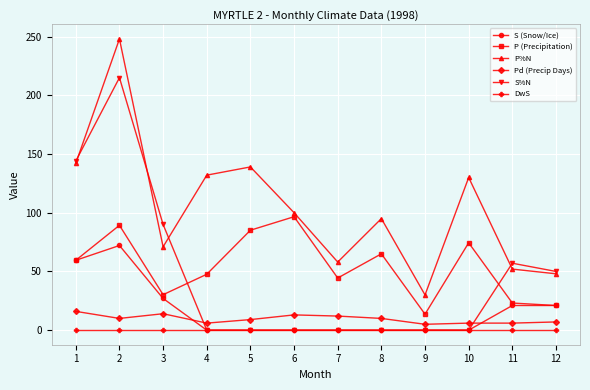

Which series has the largest total across all categories?

P%N